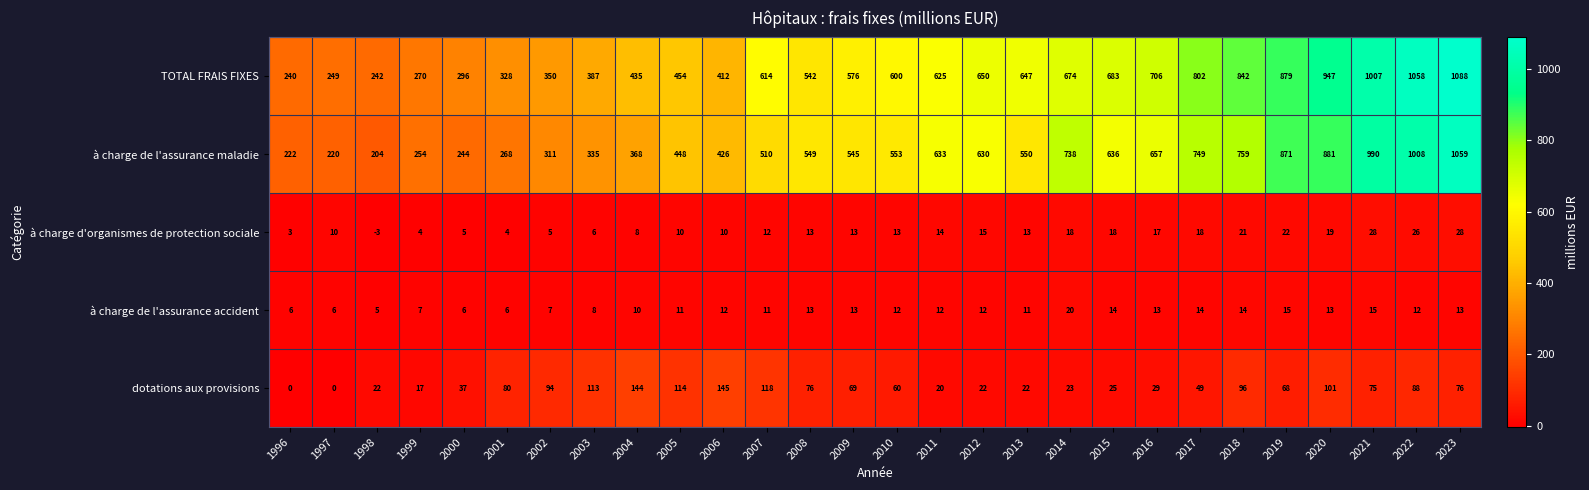

What is the sum of all TOTAL FRAIS FIXES values?

16603